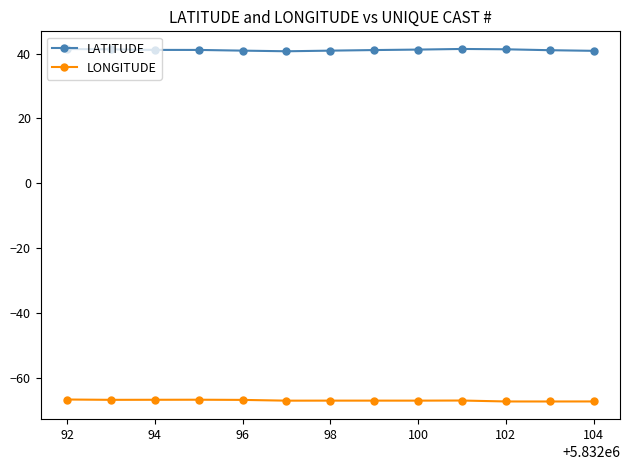

List the series in order of their peak value, highest first.

LATITUDE, LONGITUDE